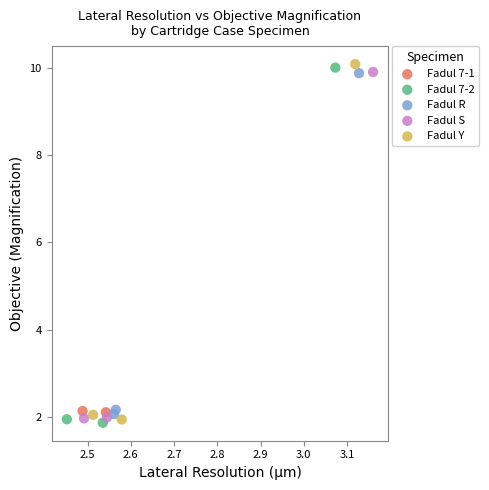

Which series contains the lowest Y value?

Fadul 7-2